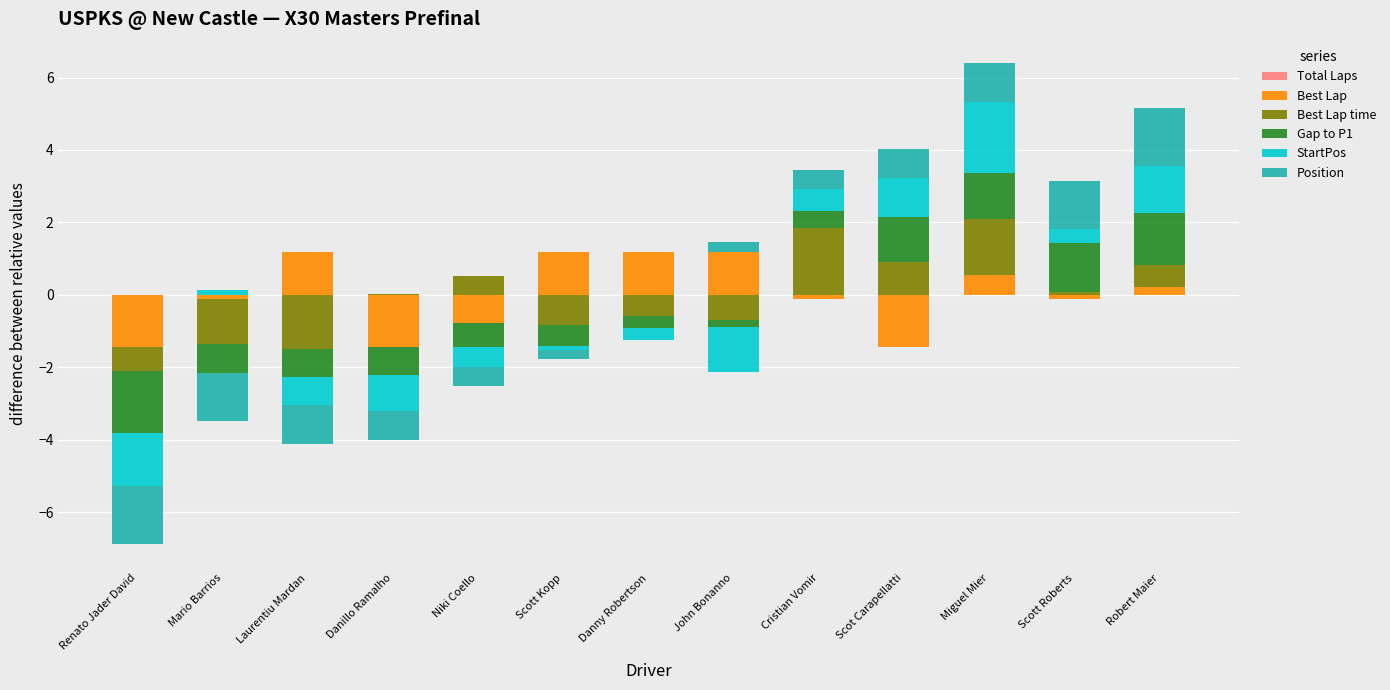

What is the spread (max minus min) of values at Scott Roberts?

1.4